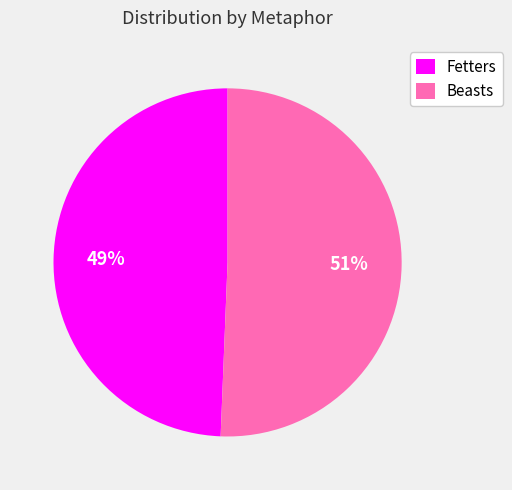

Which has a higher value, Fetters or Beasts?

Beasts